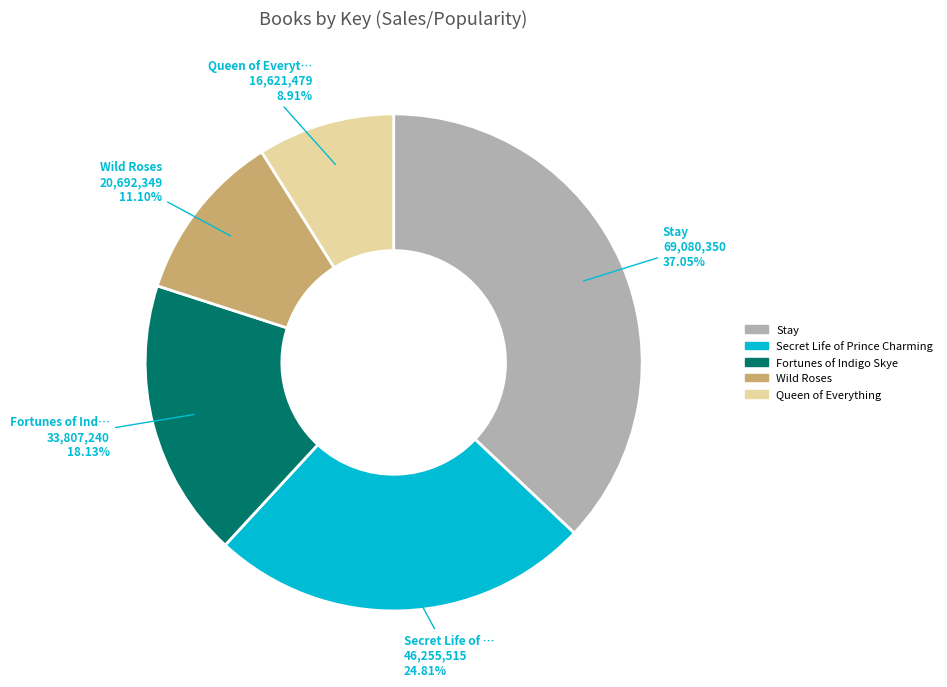

To the nearest percent, what portion does Stay represent?

37%